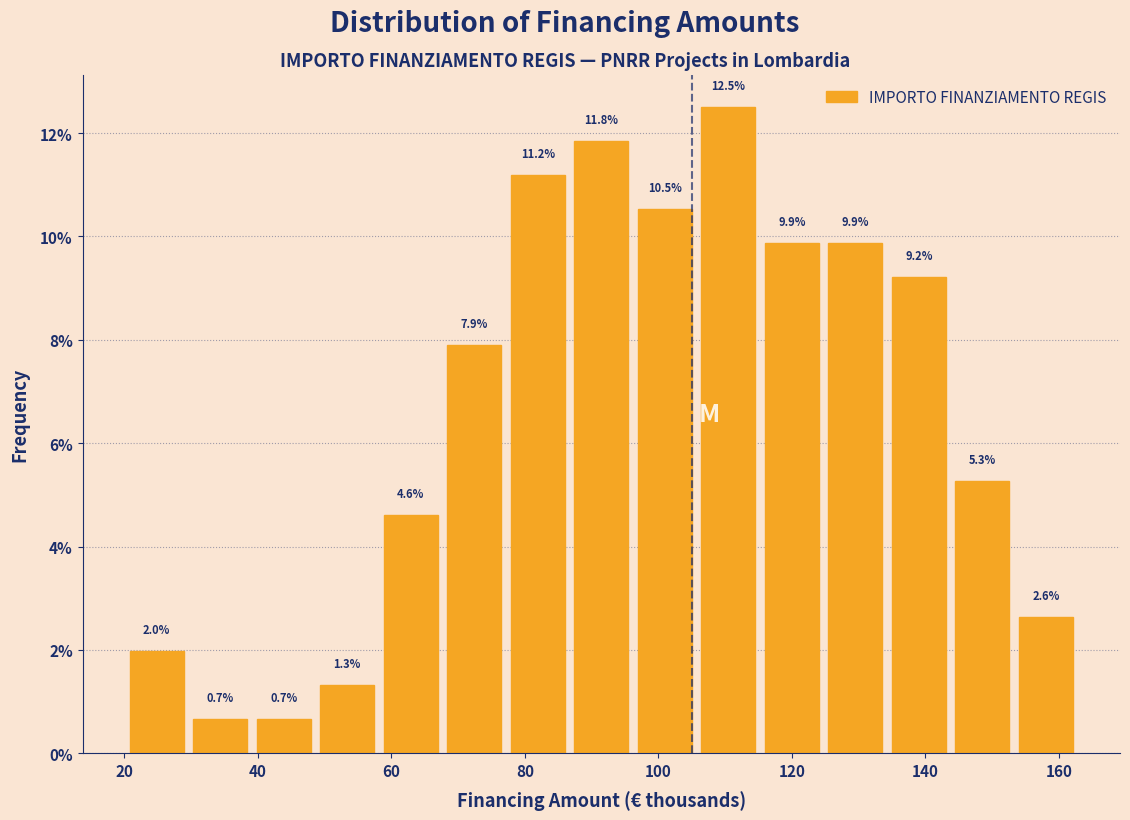

Reading left to right, transcribe this chart: for each bar, give the range it covers on the x-axis and its height. The bar edges are not printed on the chart, so give them approximately, as read against the axis.

20 to 30: 2.0
30 to 40: 0.7
40 to 48: 0.7
48 to 58: 1.3
58 to 68: 4.6
68 to 78: 7.9
78 to 86: 11.2
86 to 96: 11.8
96 to 106: 10.5
106 to 116: 12.5
116 to 124: 9.9
124 to 134: 9.9
134 to 144: 9.2
144 to 154: 5.3
154 to 162: 2.6